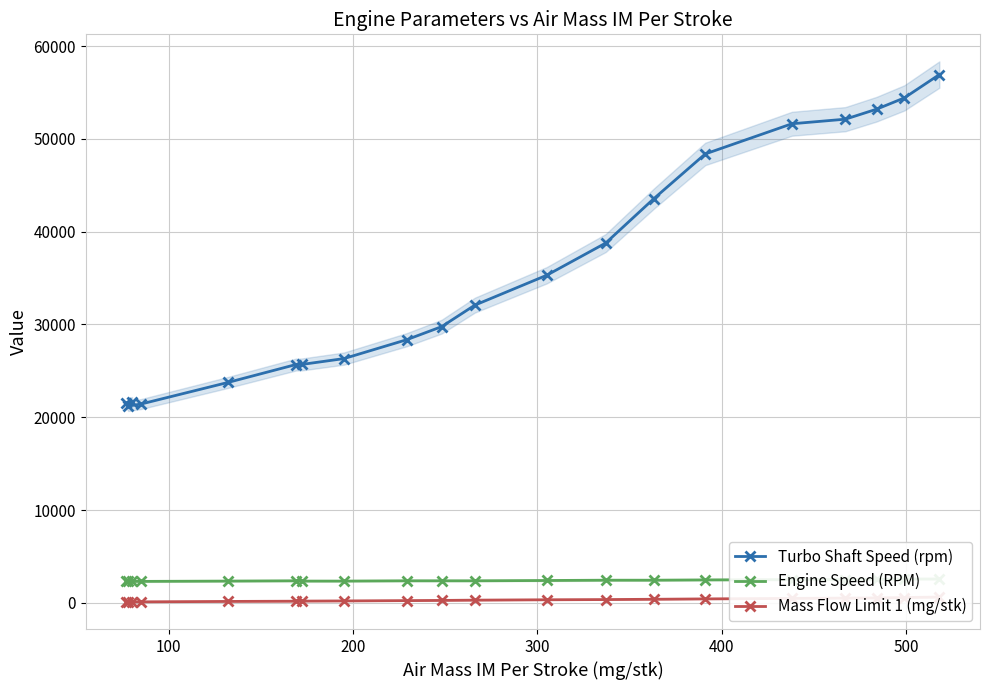

What is the highest value of the Turbo Shaft Speed (rpm) series?

56946